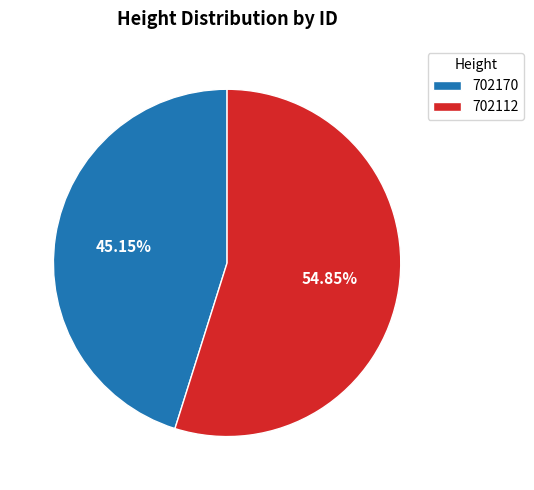

Count the number of slices in the pie.

2